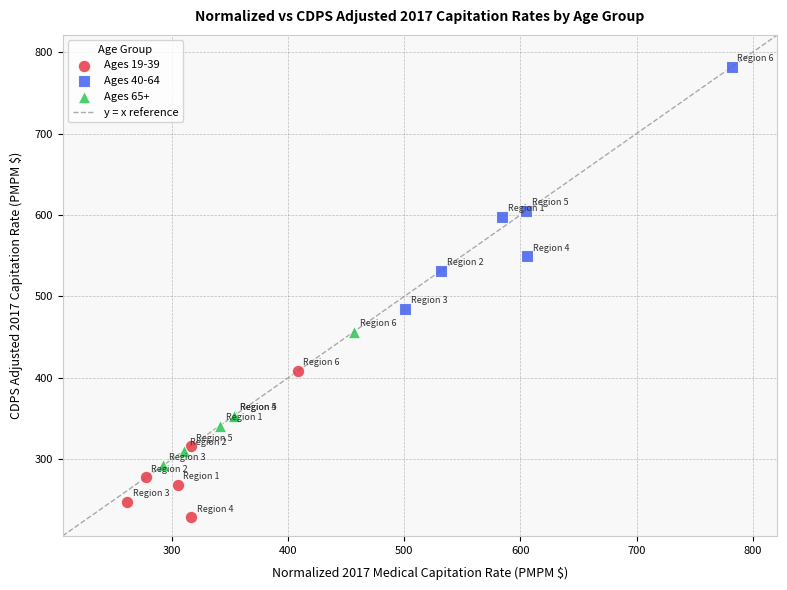

Which series contains the highest Y value?

Ages 40-64